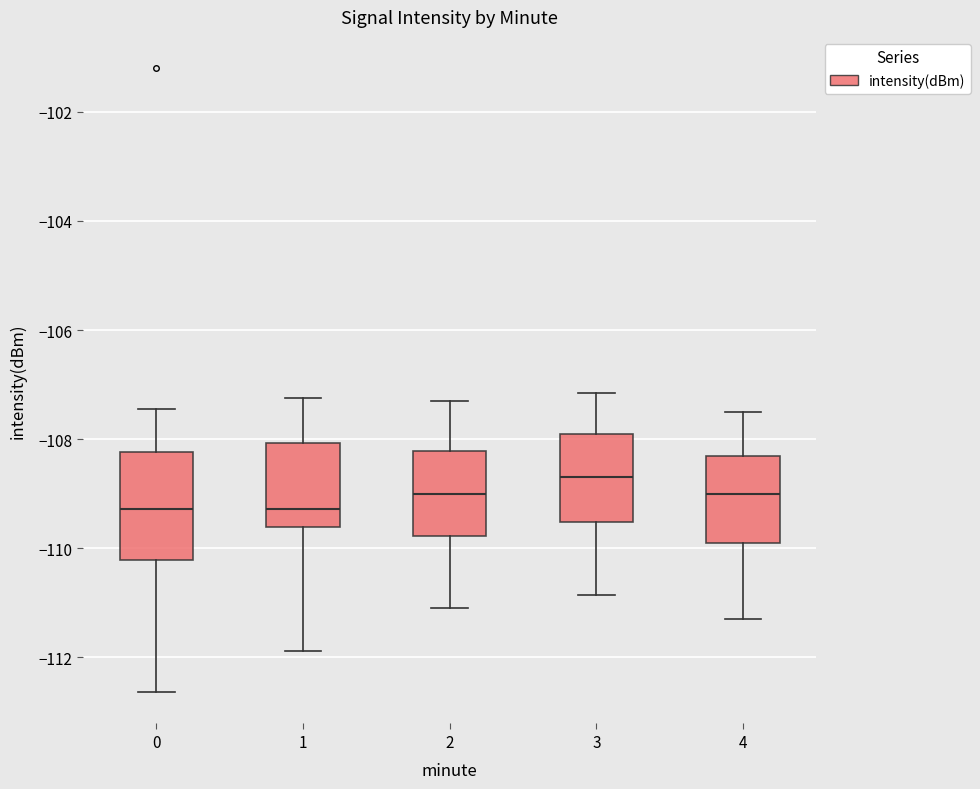

Where does the upper whisker of the box at x = 4 end on the y-axis? The values are not printed on the chart, so give them approximately, as read against the axis.

-107.4